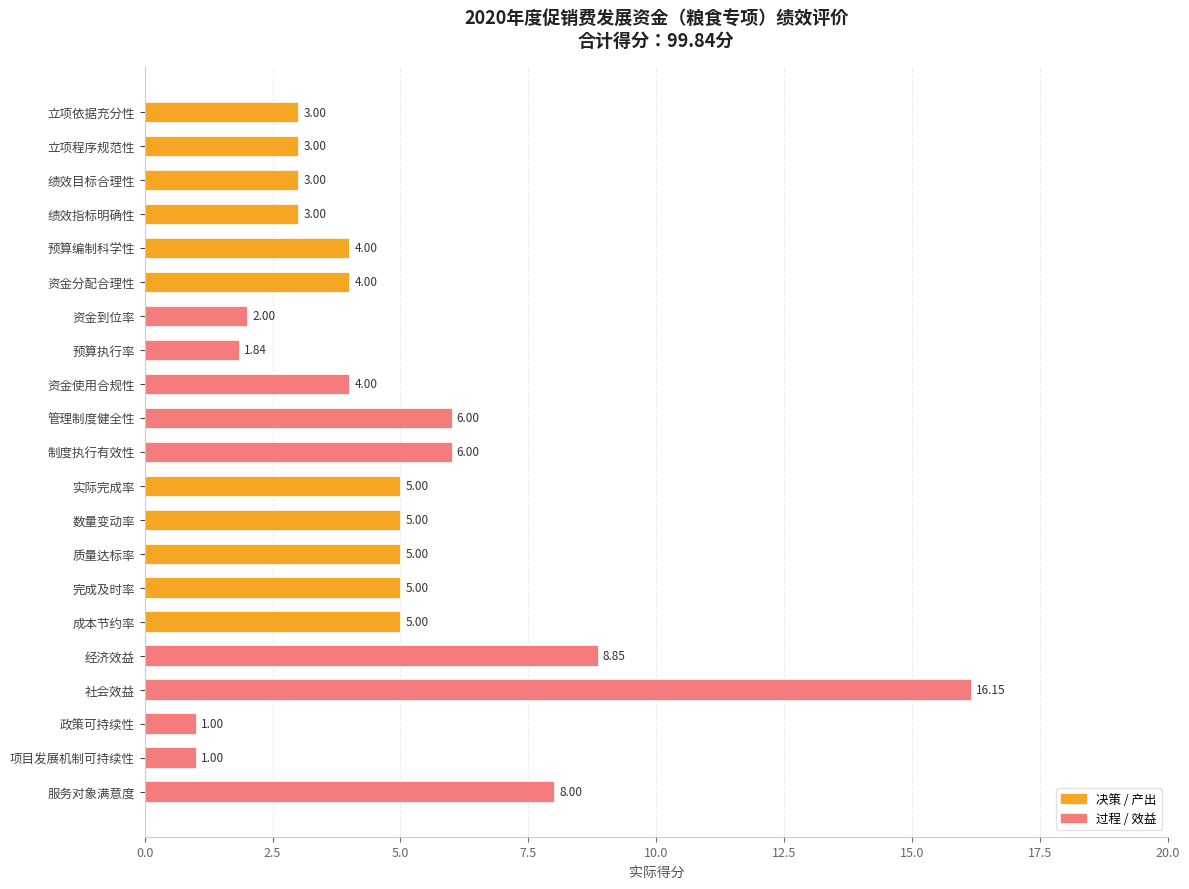

What is the sum of the values at 数量变动率 and 资金到位率?

7.0